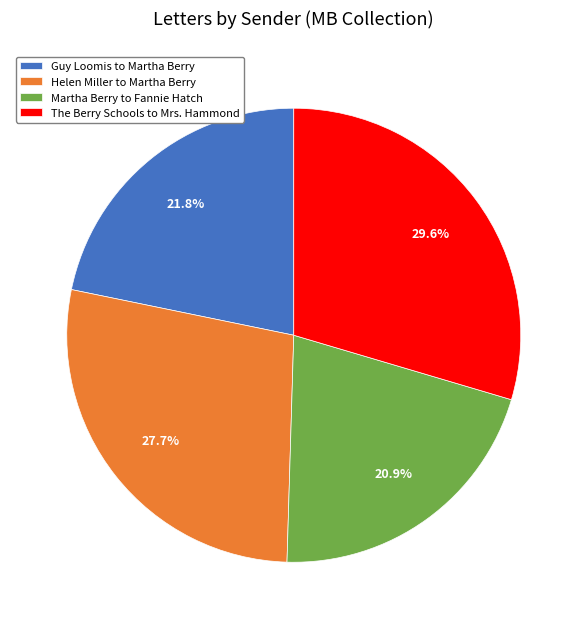

Which slice is the largest?

The Berry Schools to Mrs. Hammond